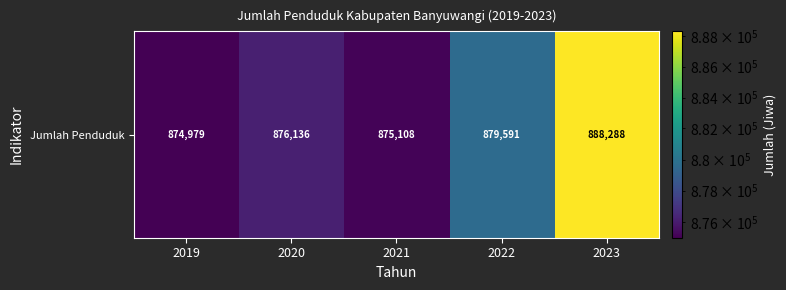

Rank the categories by value from lowest to highest.

2019, 2021, 2020, 2022, 2023